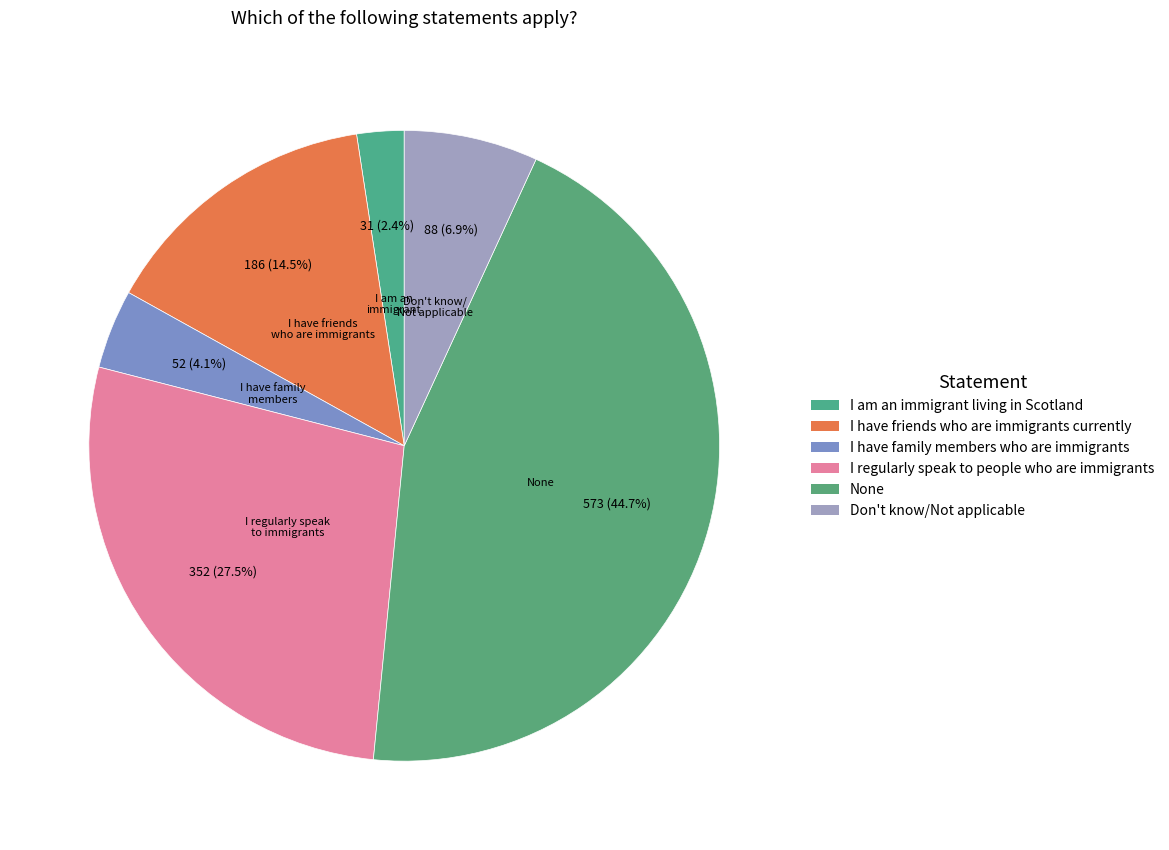

How many slices are in this pie chart?

6